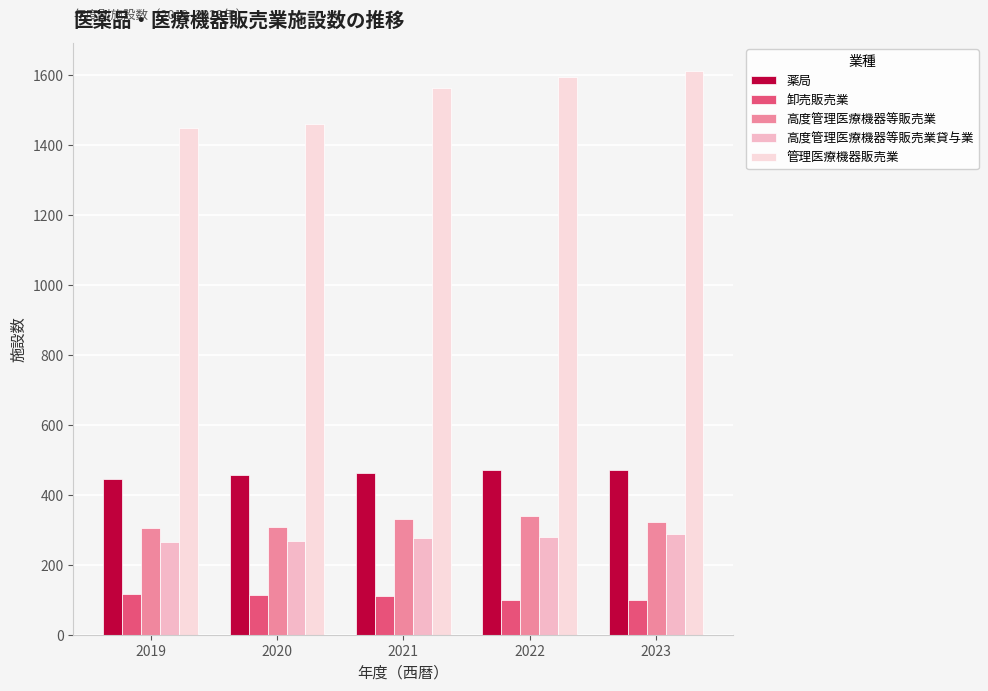

The 高度管理医療機器等販売業 series shows 422 at 2019. True or false?

False